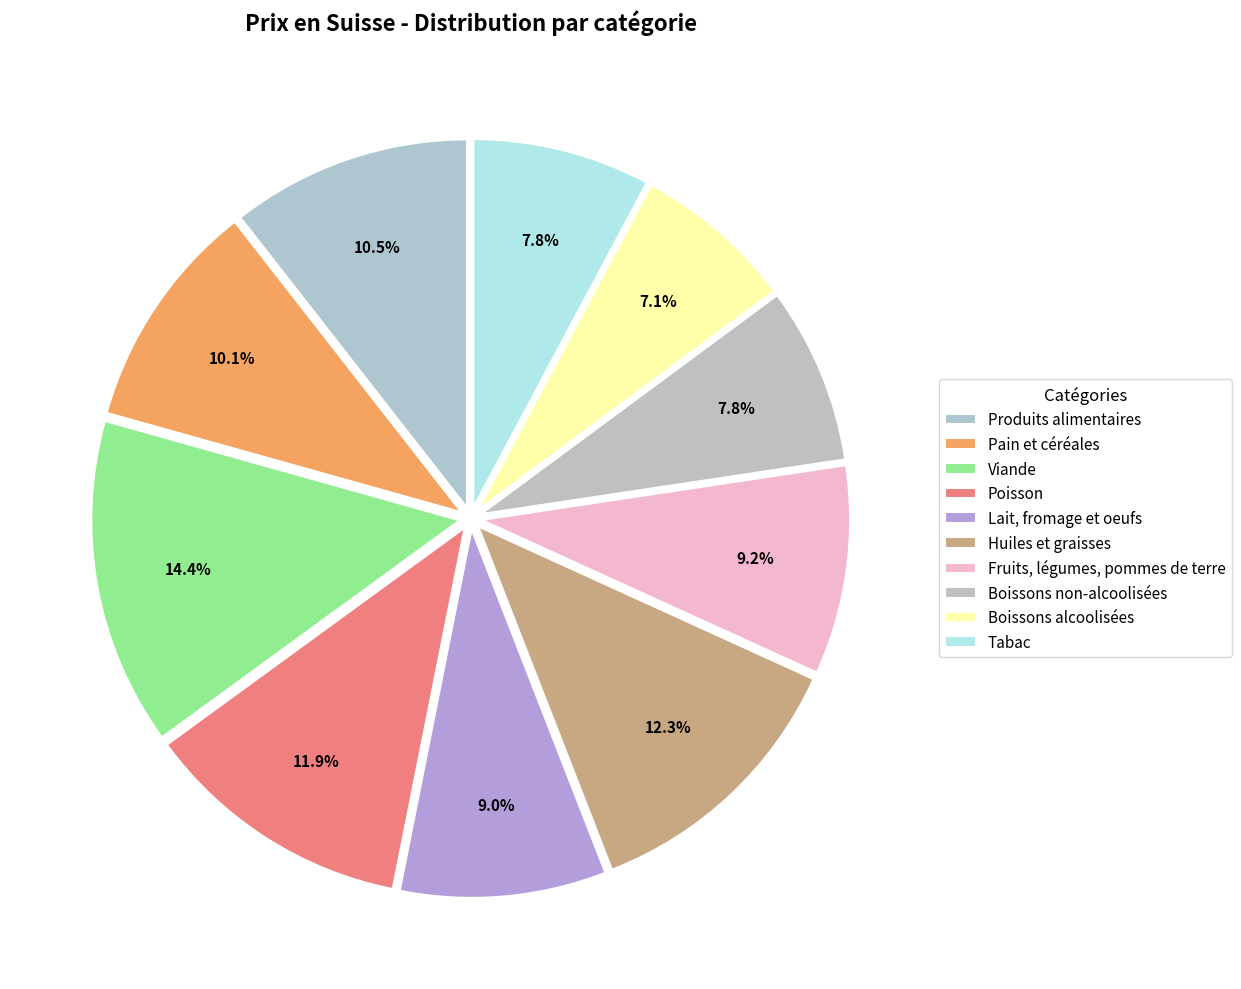

True or false: Boissons alcoolisées accounts for 7% of the total.

True